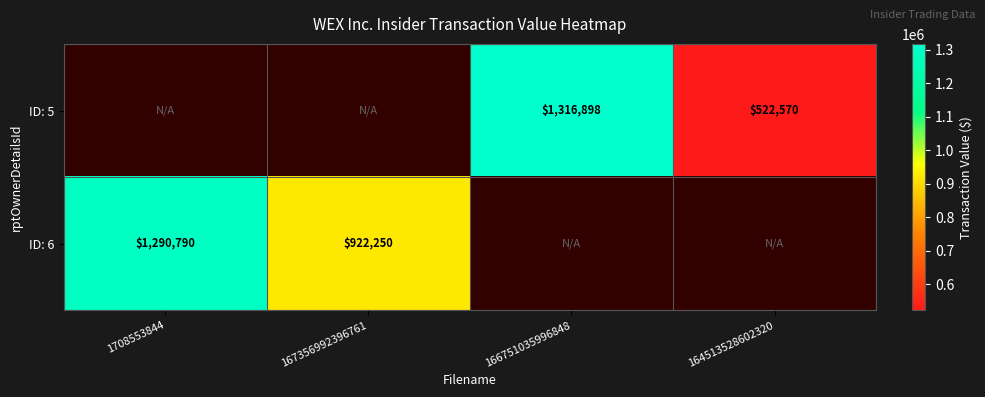

The value of ID: 5 at 166751035996848 is 919786. True or false?

False